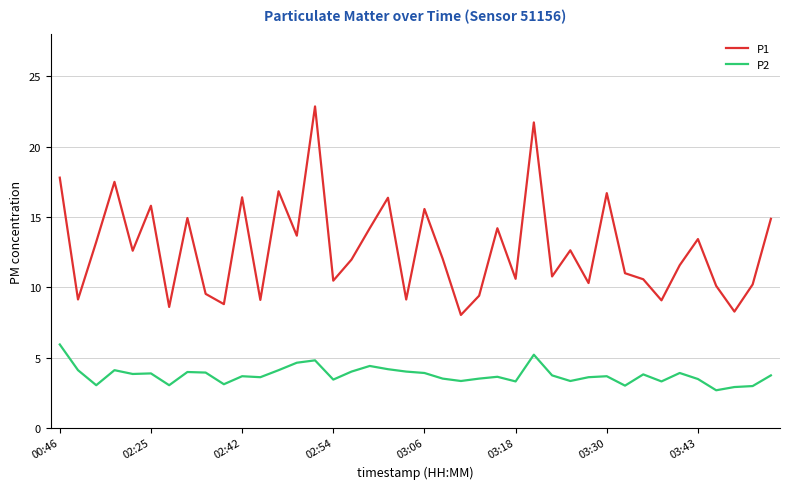

What is the smallest value displayed?

2.7